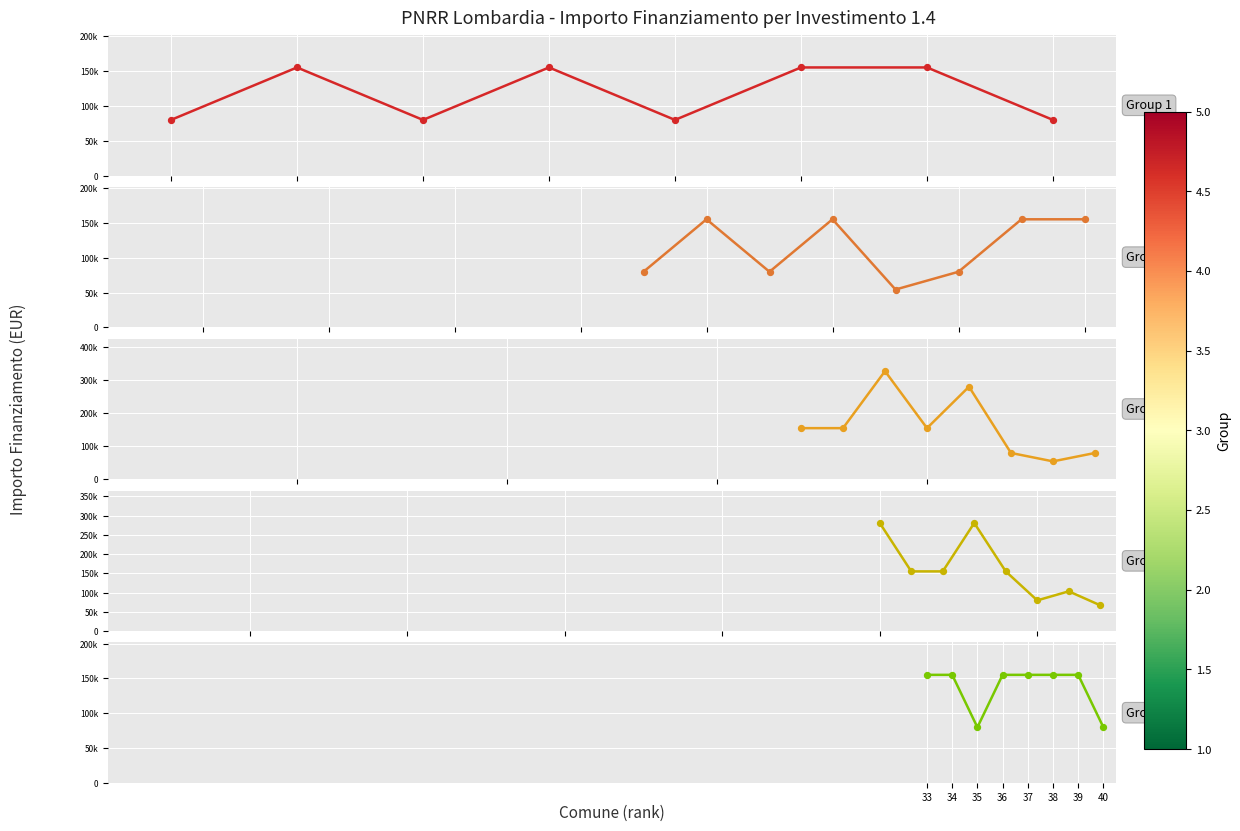

What are all the series names shown in the legend?

Investimento 1.4 - group 1, Investimento 1.4 - group 2, Investimento 1.4 - group 3, Investimento 1.4 - group 4, Investimento 1.4 - group 5